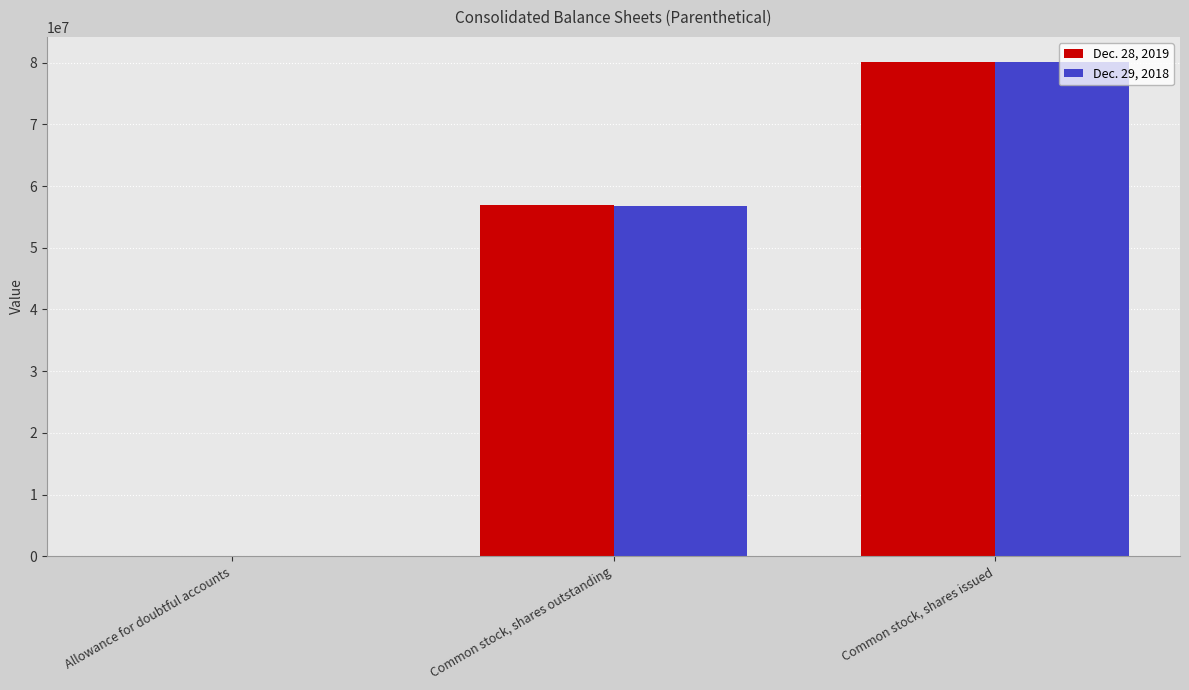

Count the Dec. 29, 2018 values in the range 836 to 80183004.

3